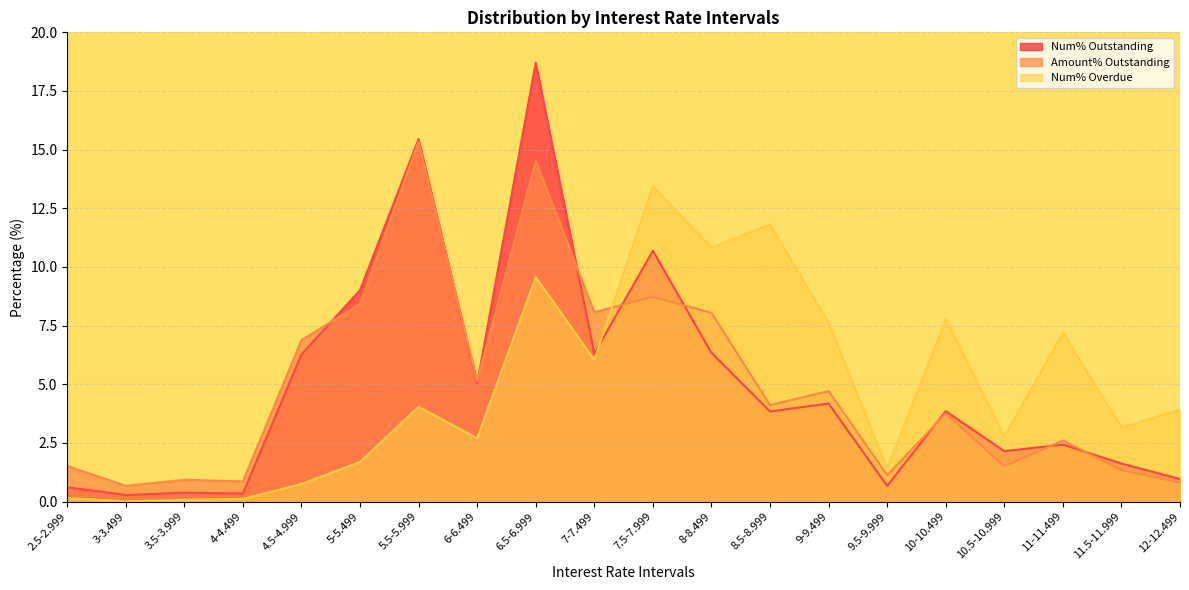

The Num% Outstanding series shows 0.4 at 3.5-3.999. True or false?

True